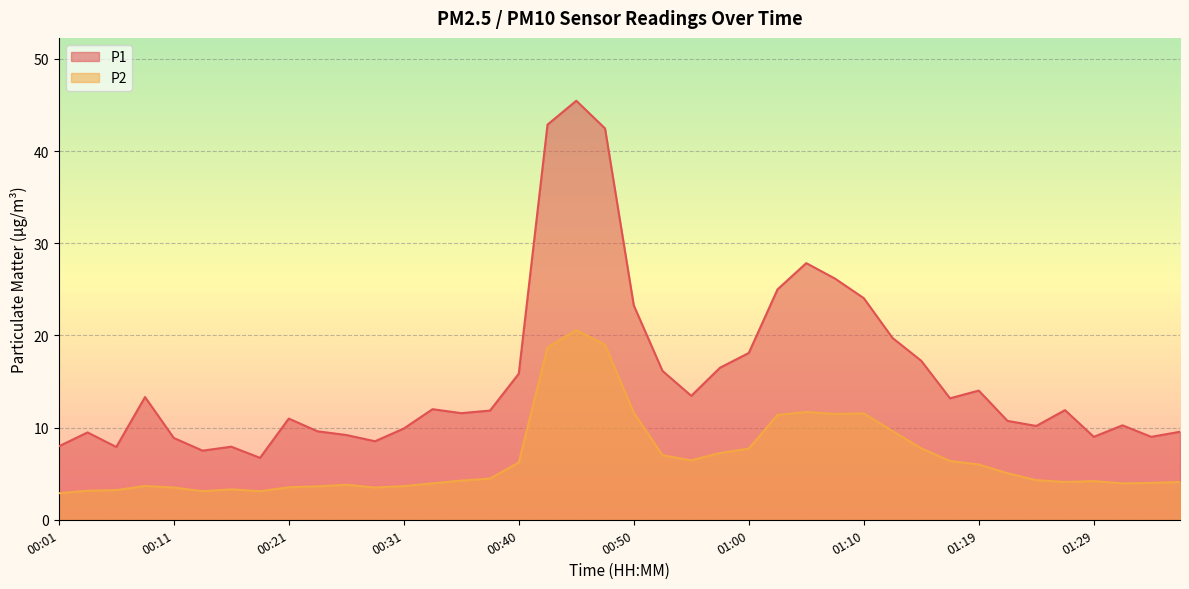

What is the smallest value displayed?

2.9